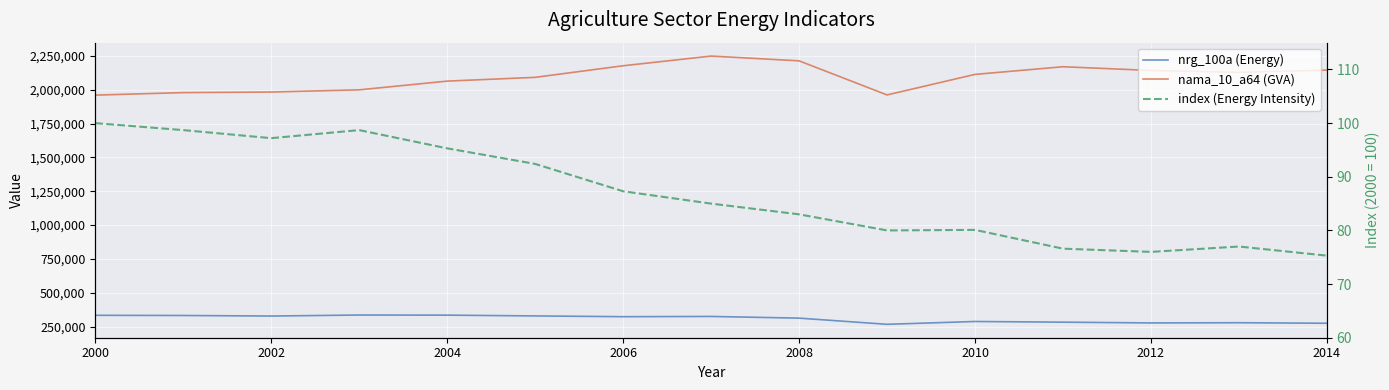

What is the difference between the maximum and second lowest values in the nrg_100a (Energy) series?

60818.0